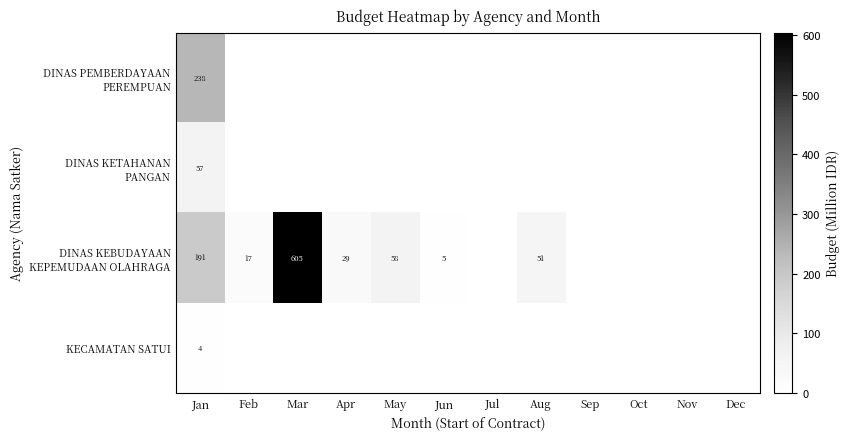

Is it true that KECAMATAN SATUI equals 4 at Jan?

True